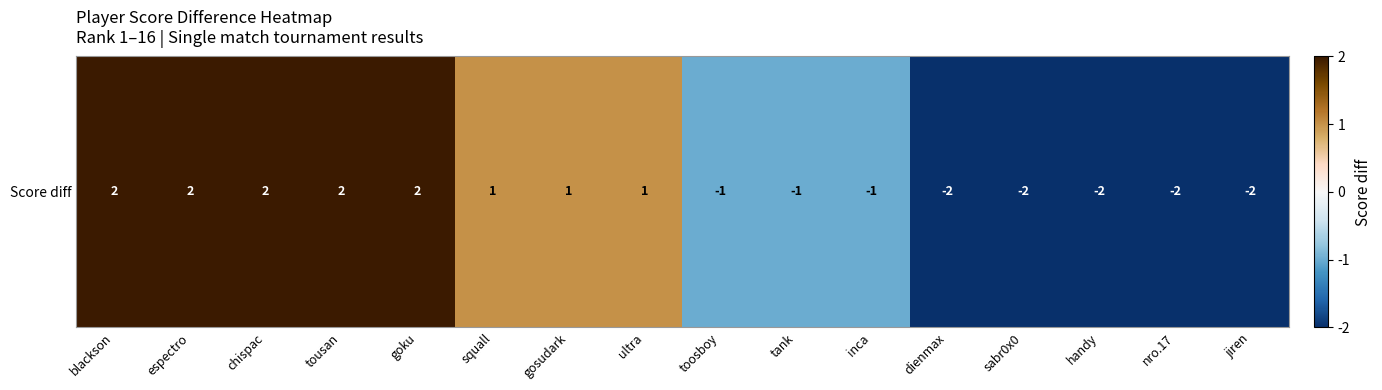

What is the maximum value shown in the chart?

2